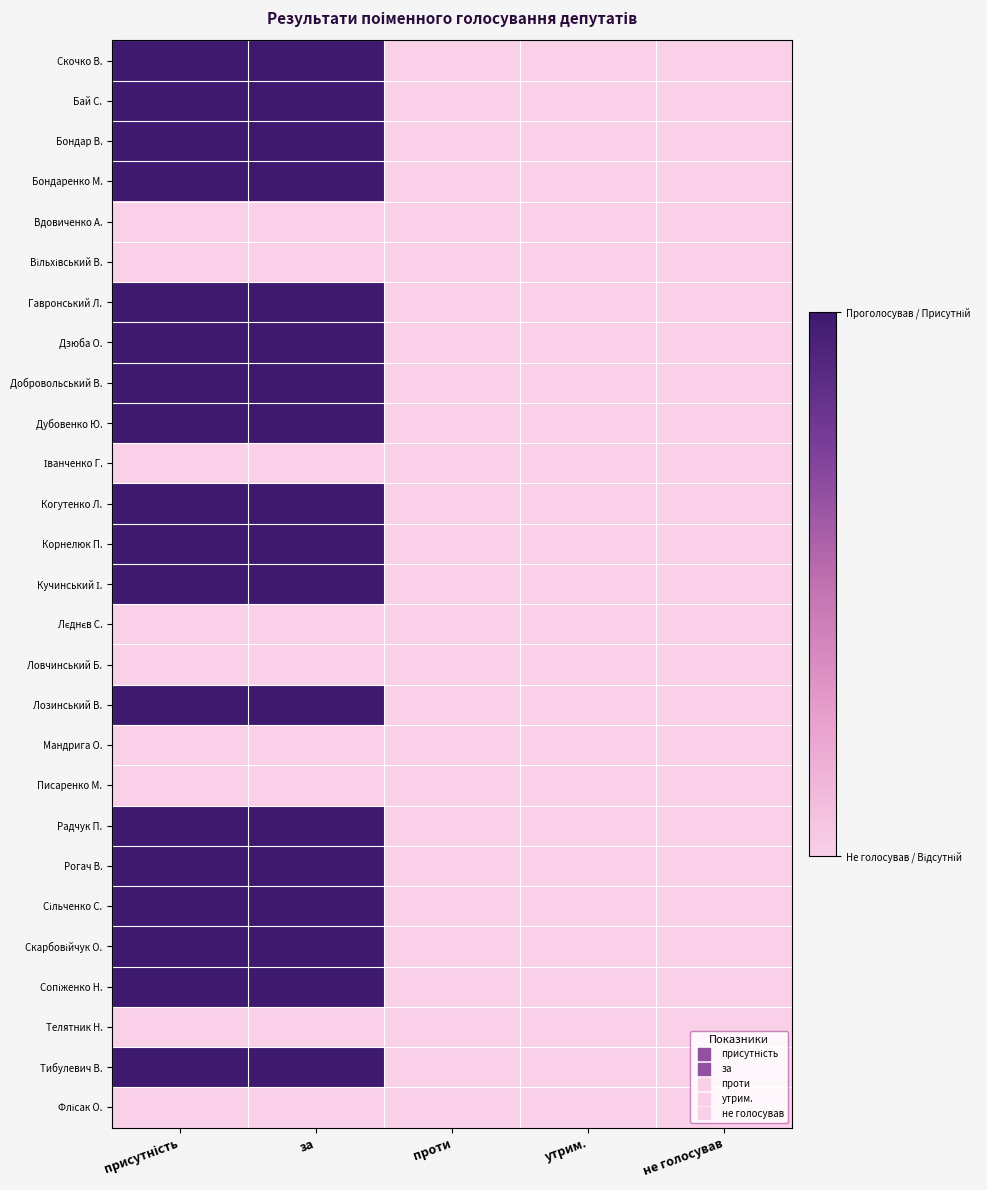

At how many categories does at least one series exceed 0?

2